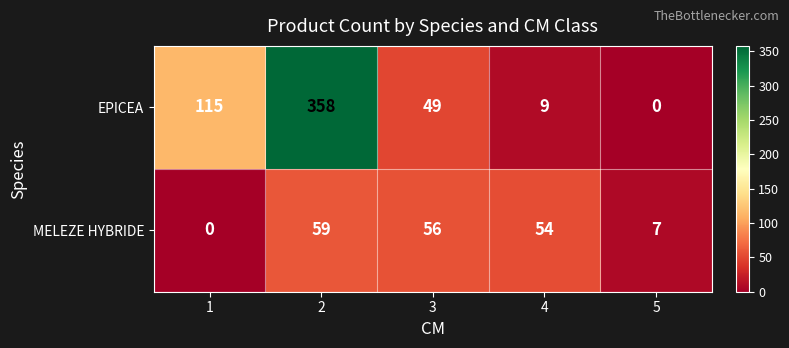

Which series has the largest total across all categories?

EPICEA